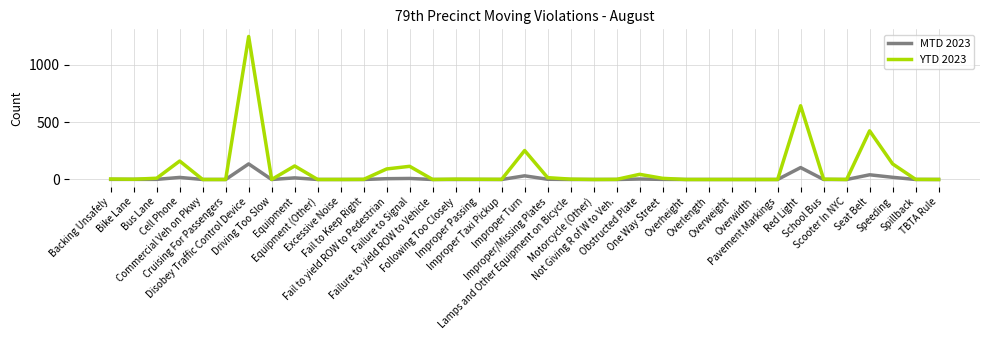

What is the highest value of the MTD 2023 series?

136